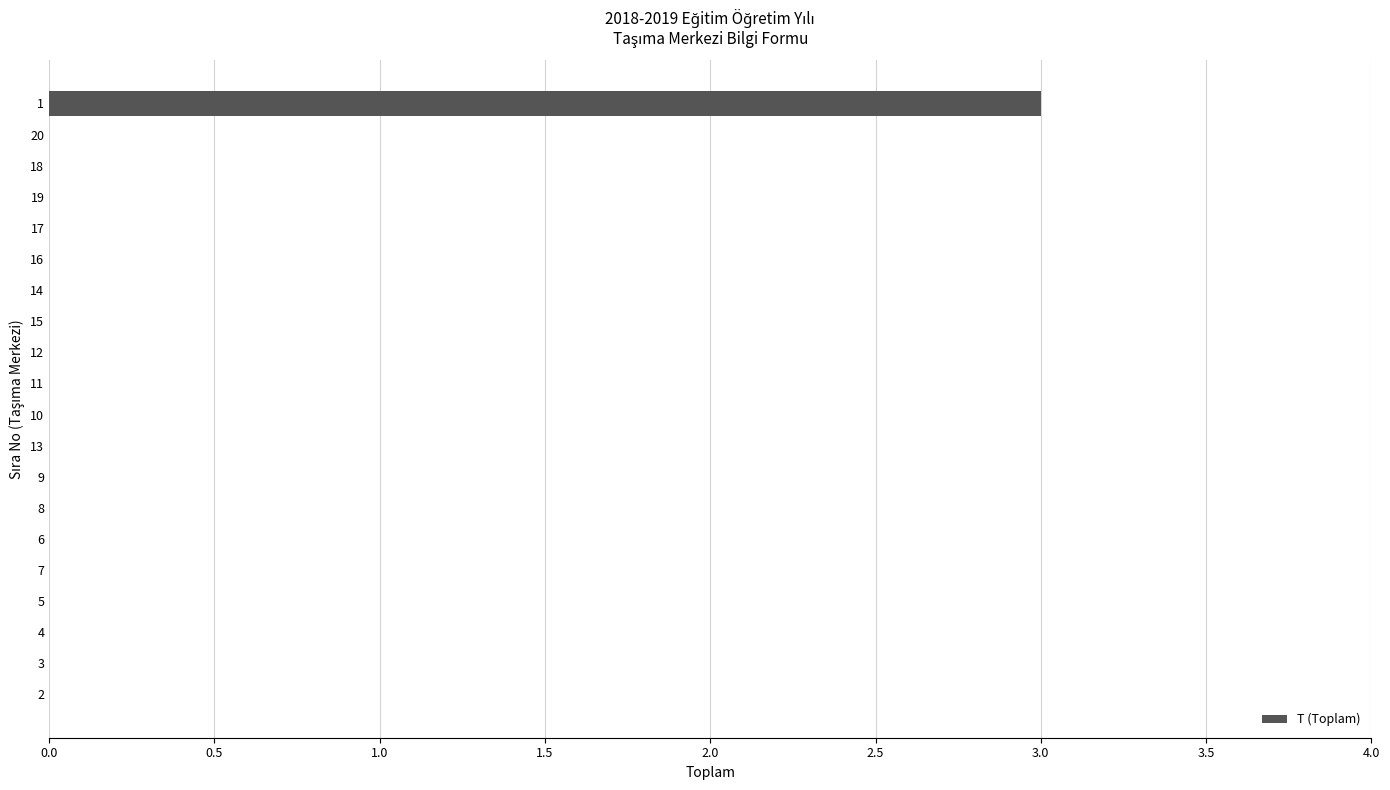

True or false: the data shows -2 at 14.

False